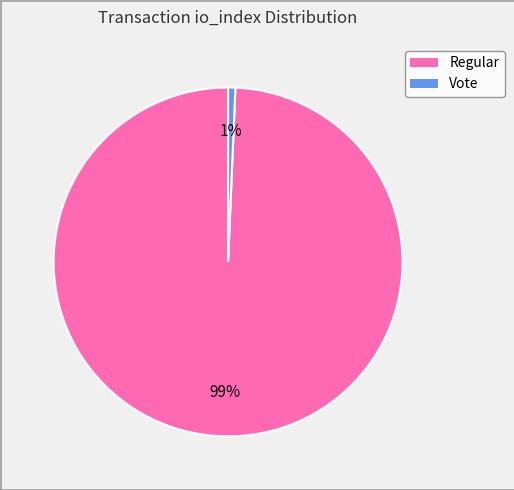

Does any single category account for the majority?

Yes